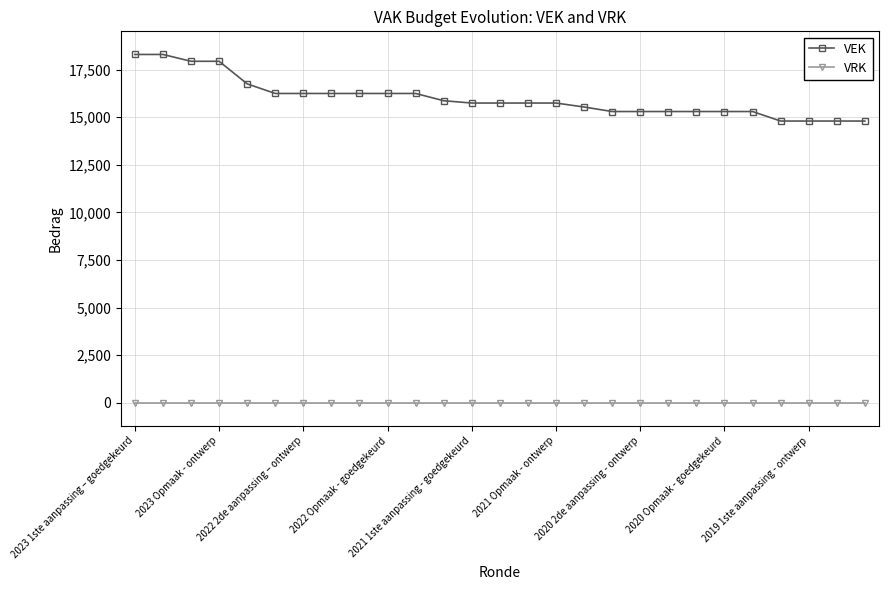

Which series has the largest total across all categories?

VEK